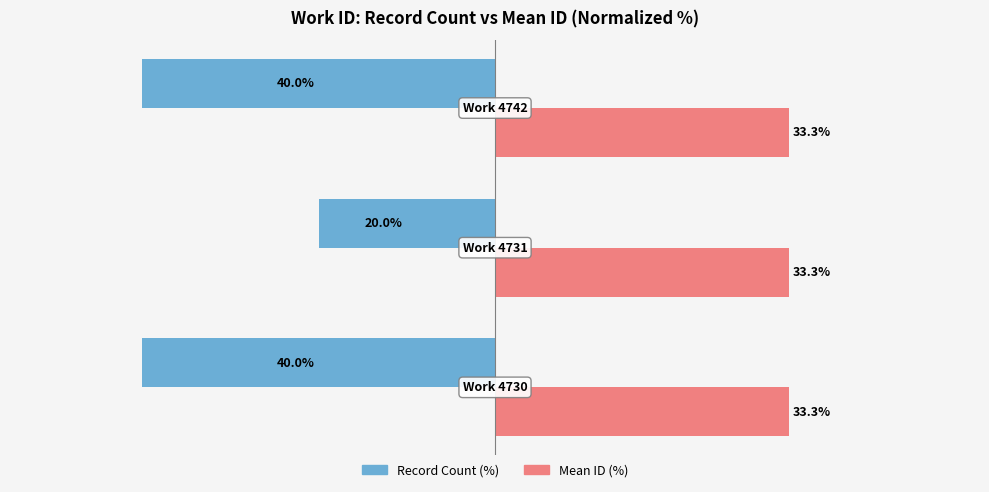

List the series in order of their overall mean, highest first.

Mean ID (%), Record Count (%)